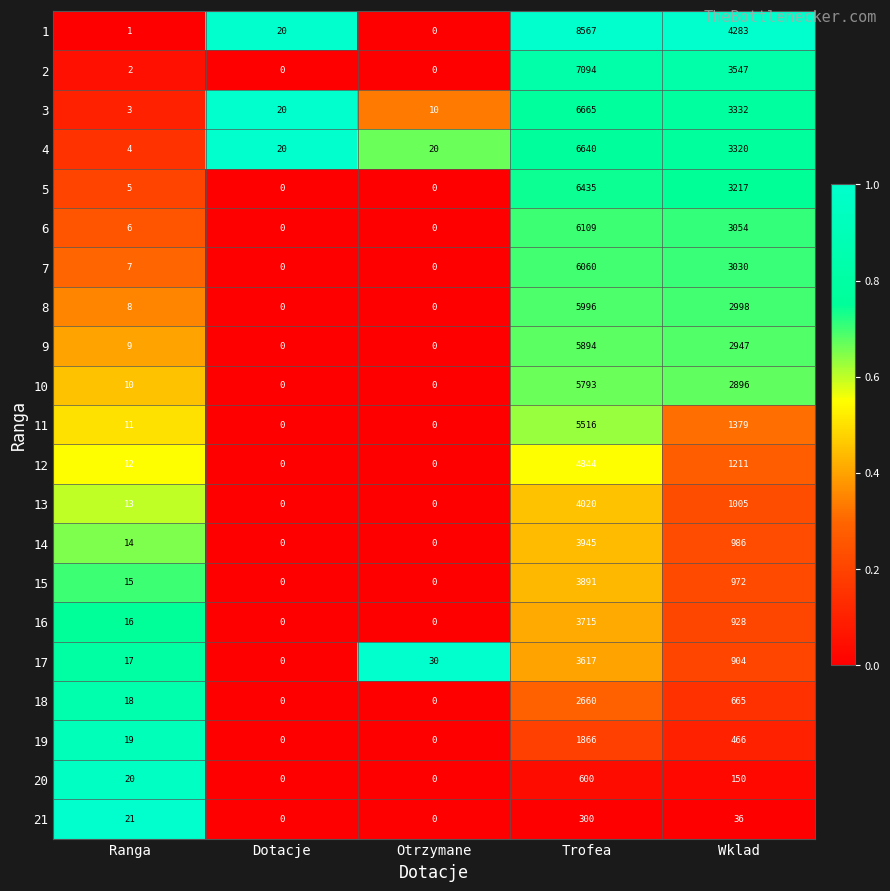

What is the highest value of the 6 series?

6109